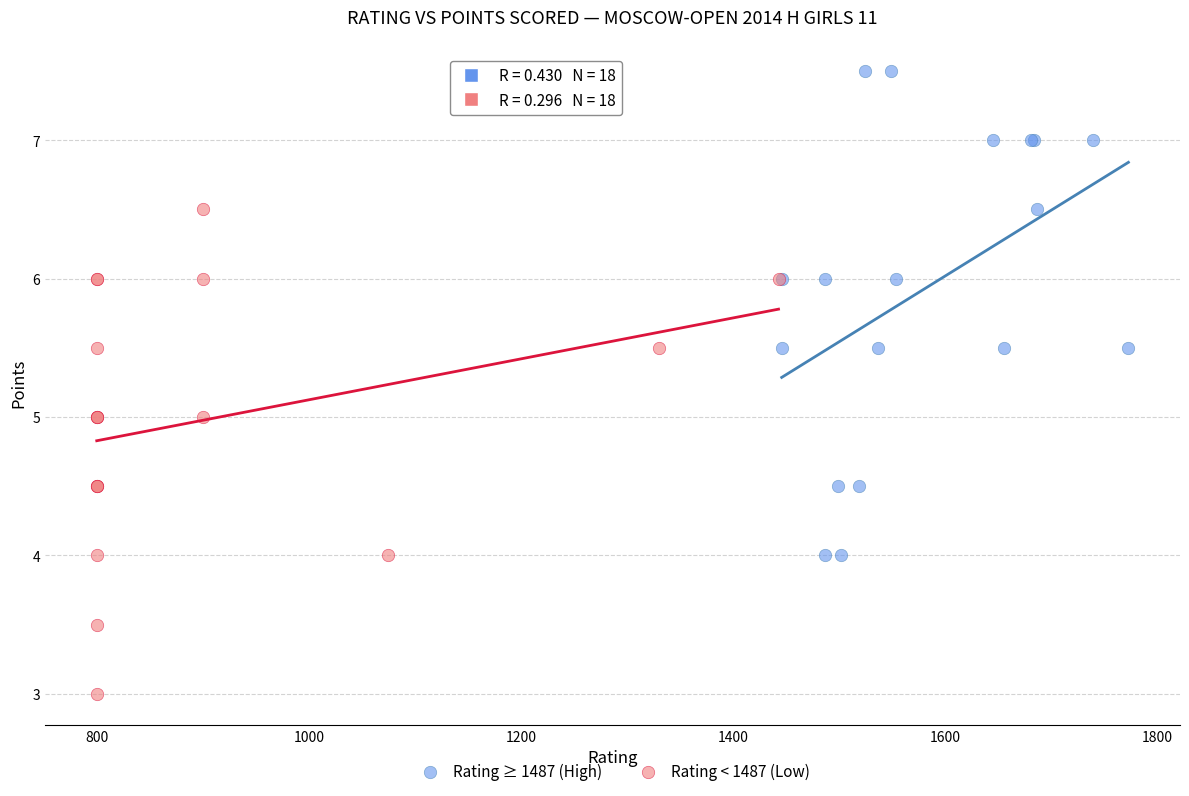

Which series reaches the minimum Y coordinate?

Rating < 1487 (Low)